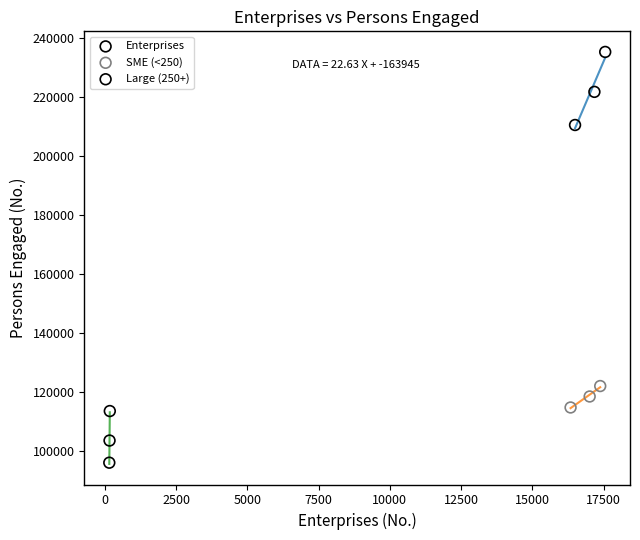

Which series contains the highest Y value?

Enterprises